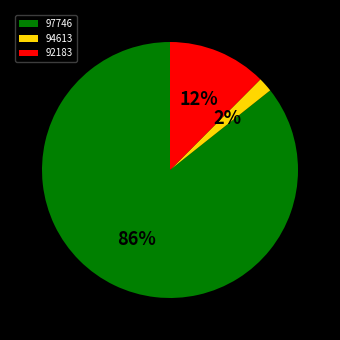

To the nearest percent, what is the combined percentage of 94613 and 92183?

14%